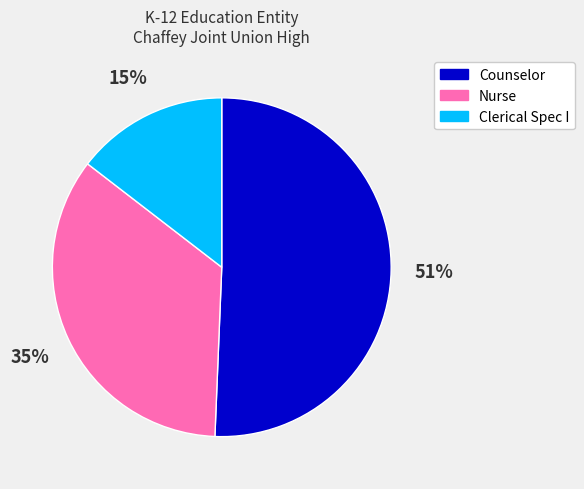

Approximately how many times larger is the value at Clerical Spec I compared to Counselor?

0.3